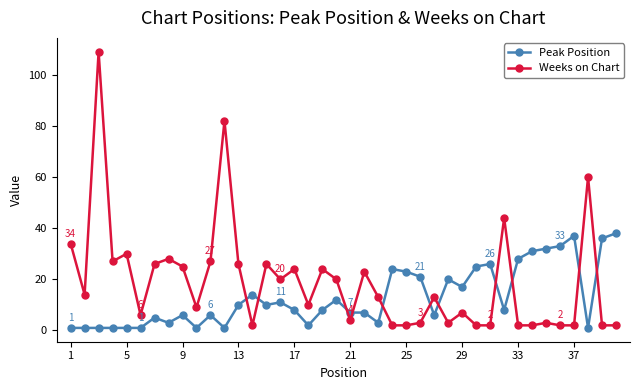

True or false: Weeks on Chart has more than 2 interior local peaks.

True